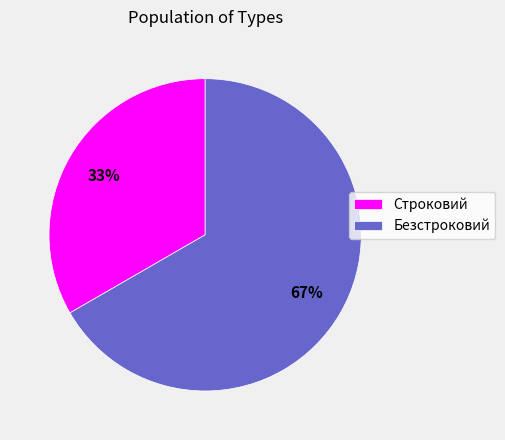

To the nearest percent, what is the combined percentage of Безстроковий and Строковий?

100%